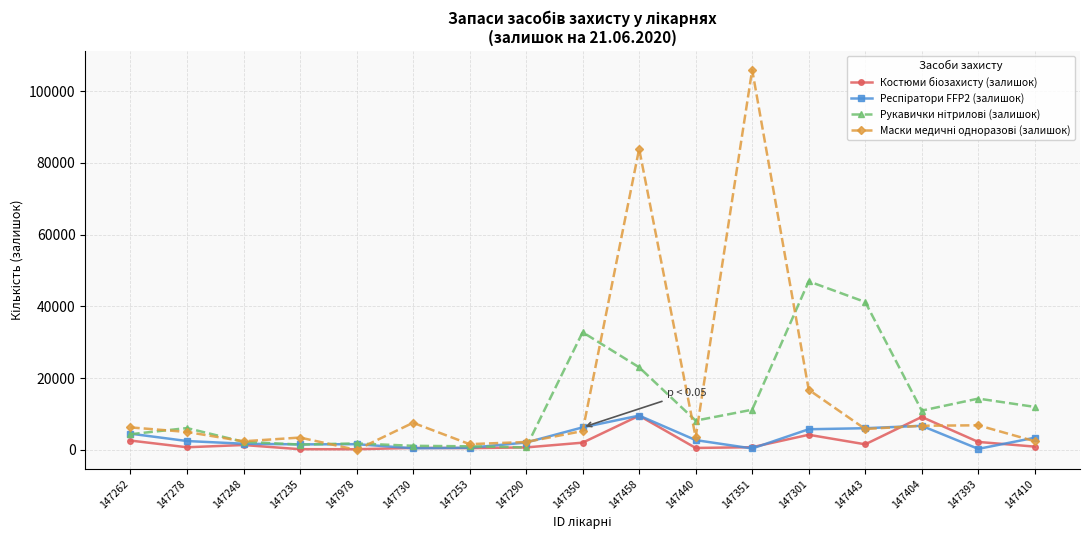

Which category has the highest value across all series?

147351